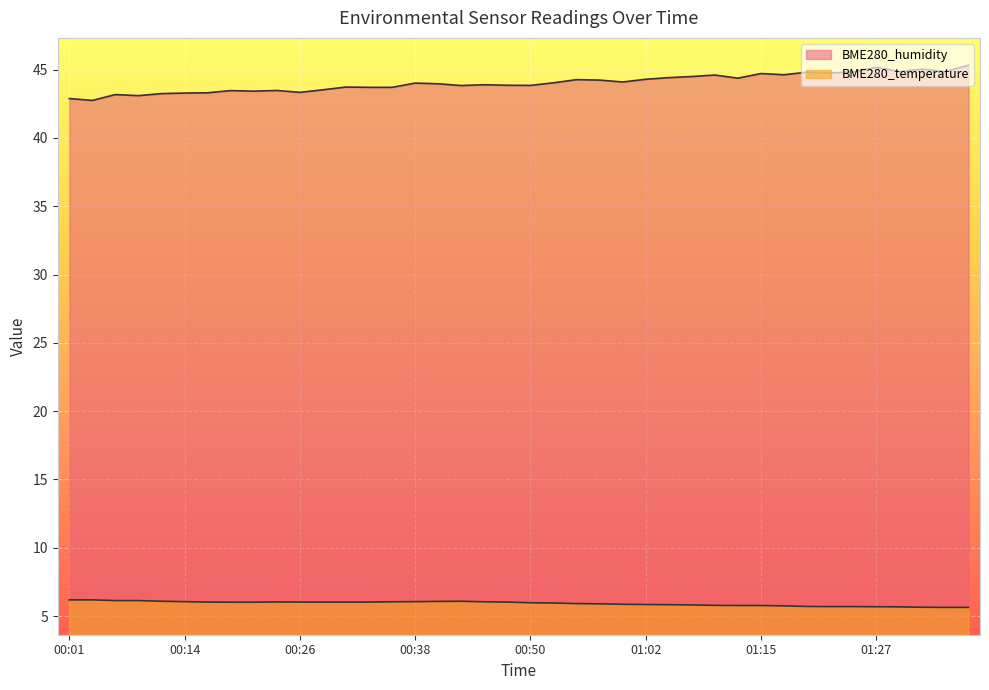

What is the average value of the BME280_temperature series?

5.9